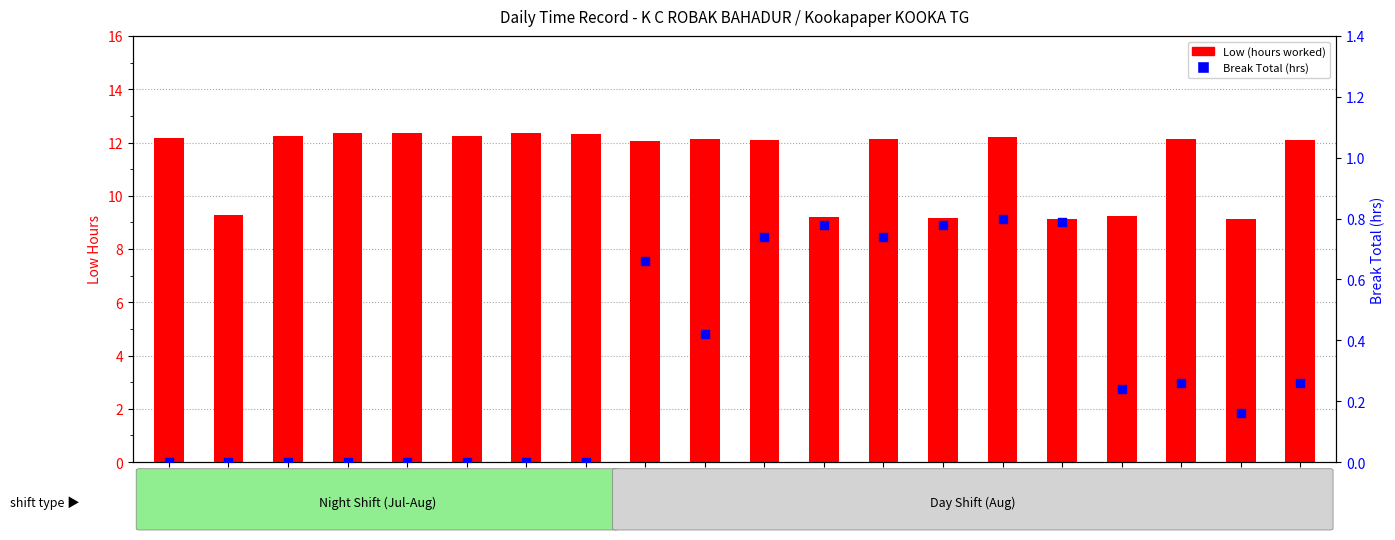

At which category is the sum across all series the highest?

12